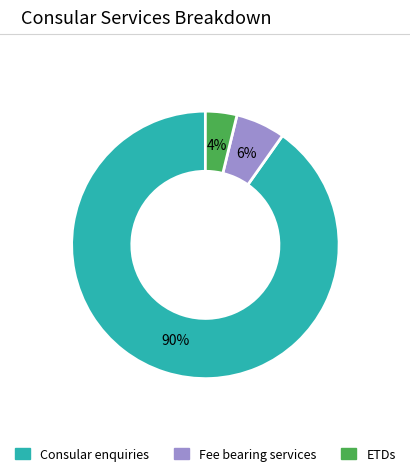

To the nearest percent, what is the difference between the largest and smallest slice percentages?

86%